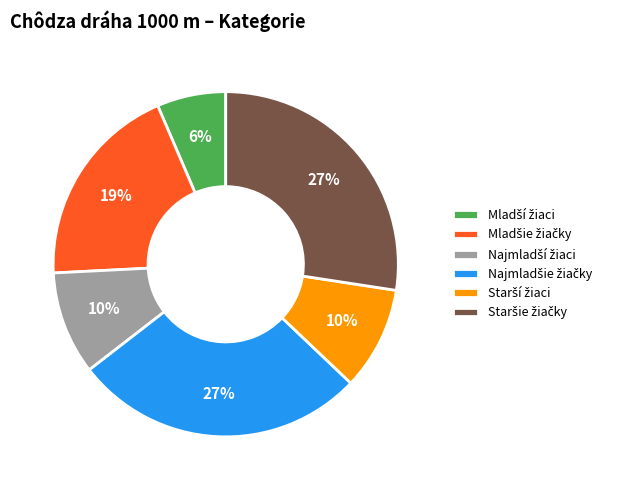

To the nearest percent, what is the difference between the largest and smallest slice percentages?

21%